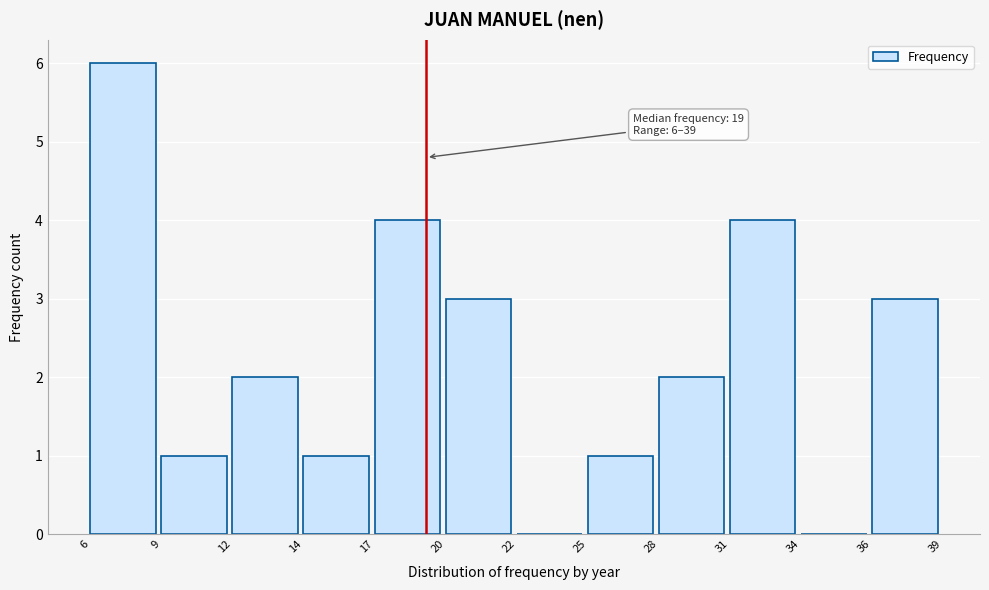

Reading right to left, extract all data points from this chart.

36=3	34=0	31=4	28=2	25=1	22=0	20=3	17=4	14=1	12=2	9=1	6=6